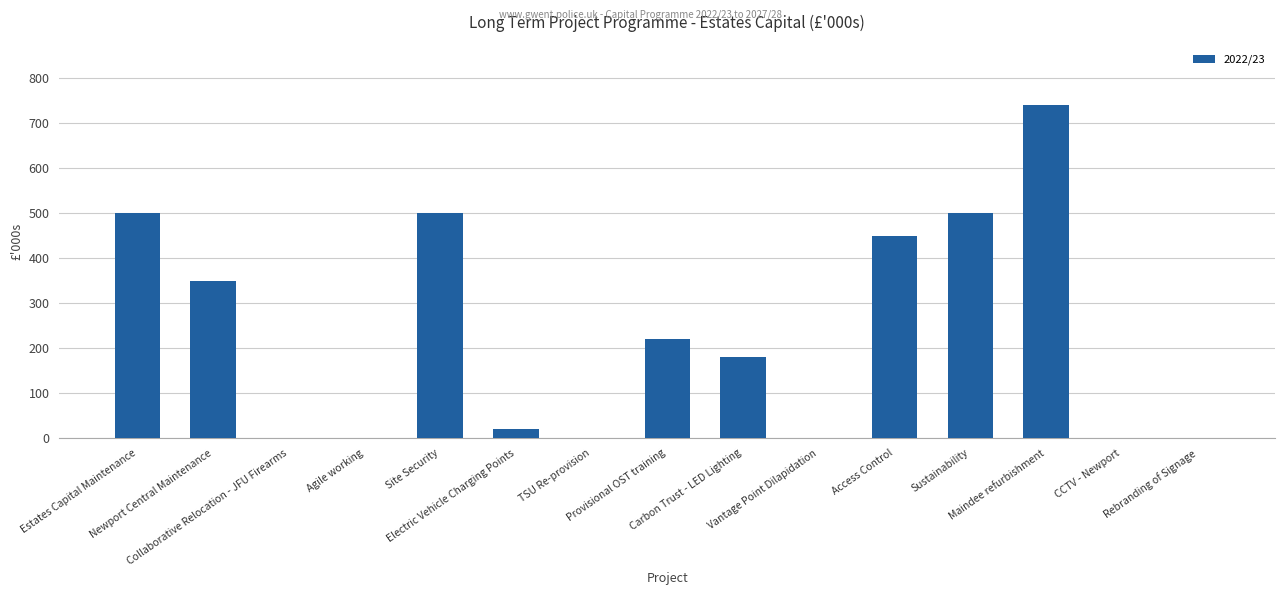

What is the greatest value displayed?

740